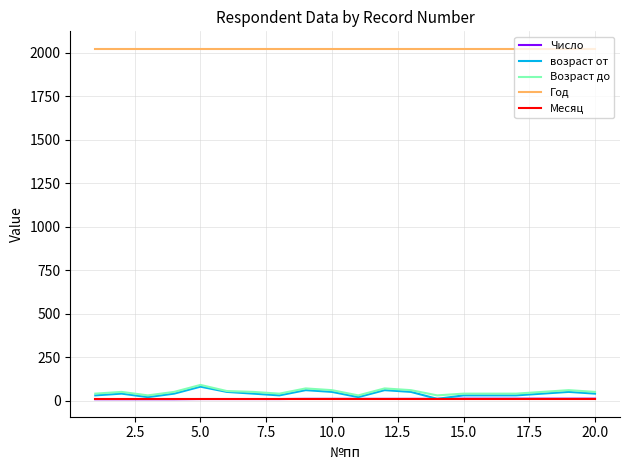

Which series has the widest spread of values?

возраст от